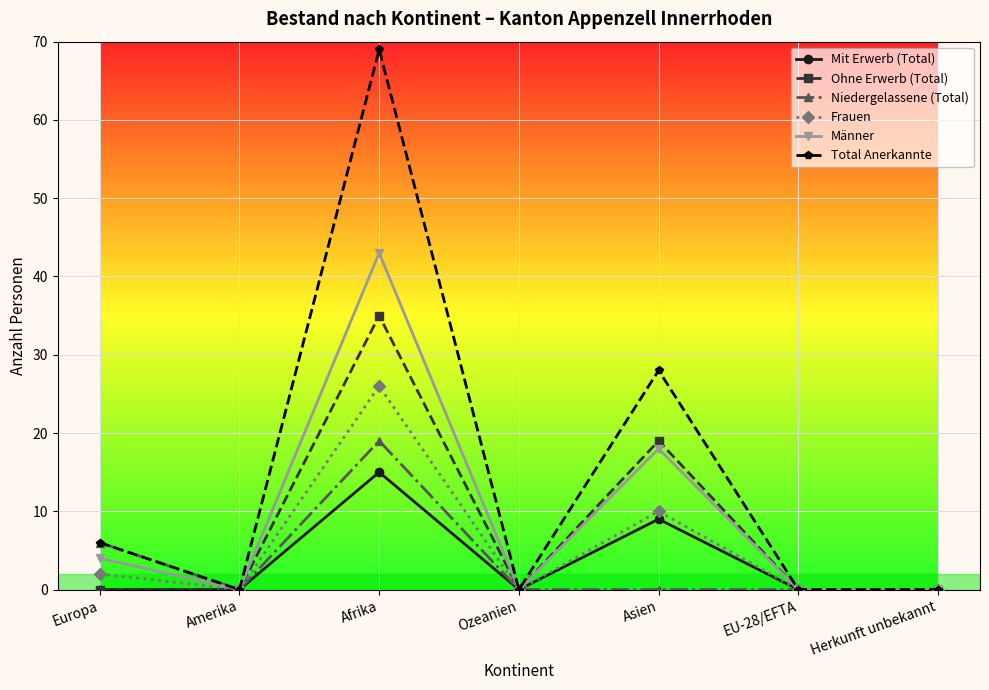

What is the total value across all series at Europa?

18